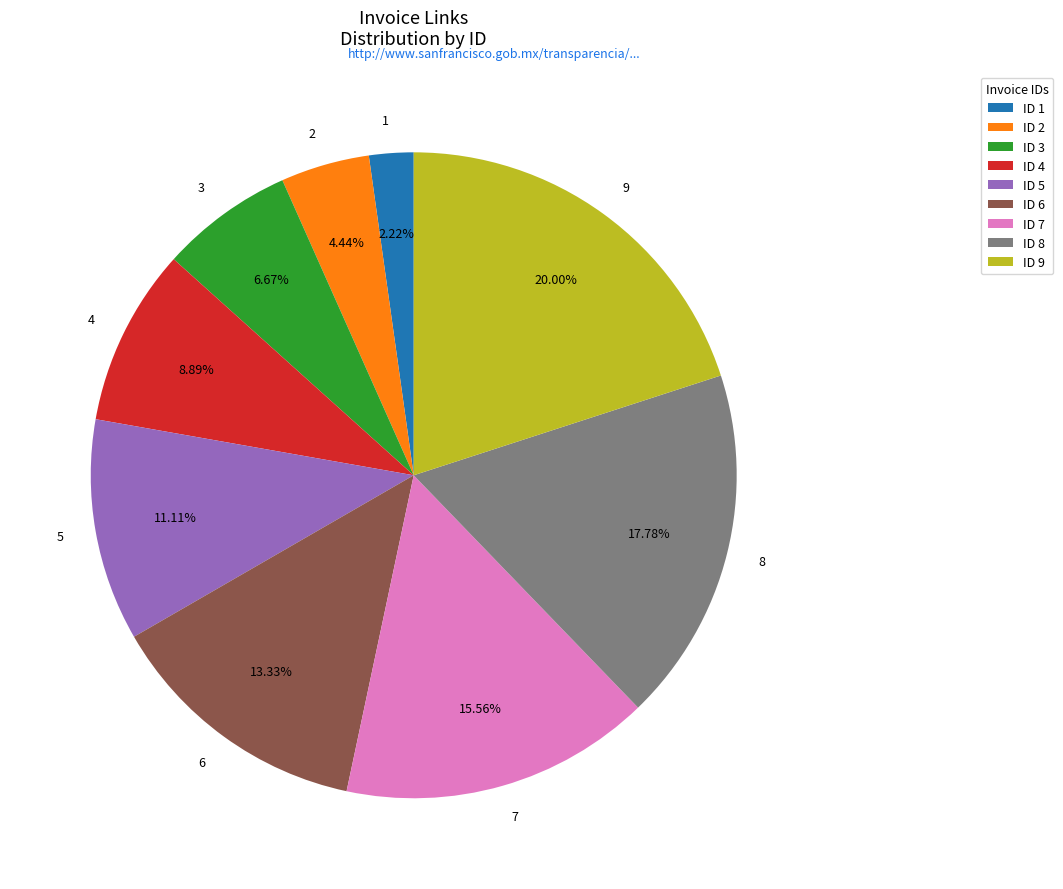

What percentage is NOT represented by 7?

84.4%